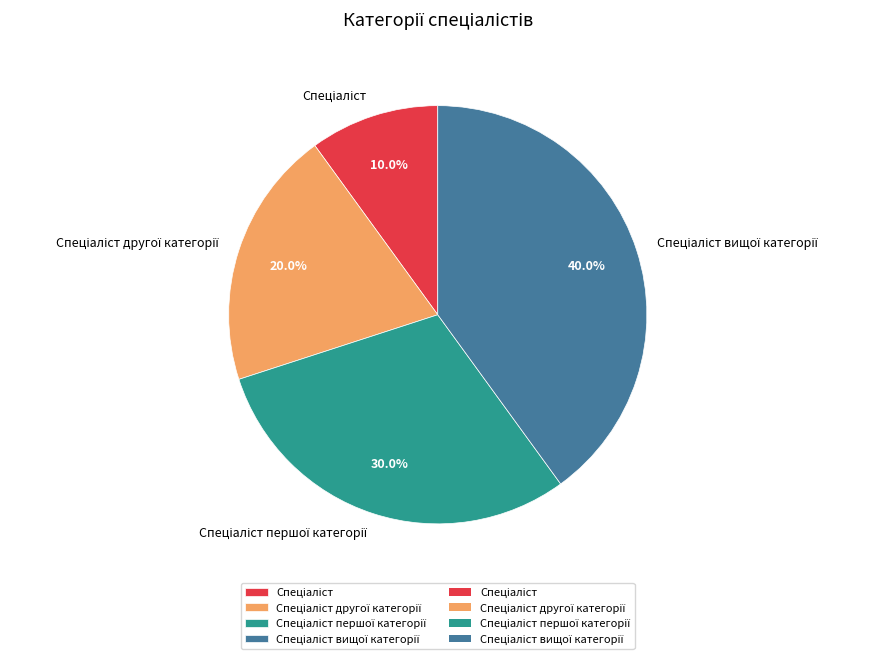

Is there any slice that represents more than half of the pie?

No